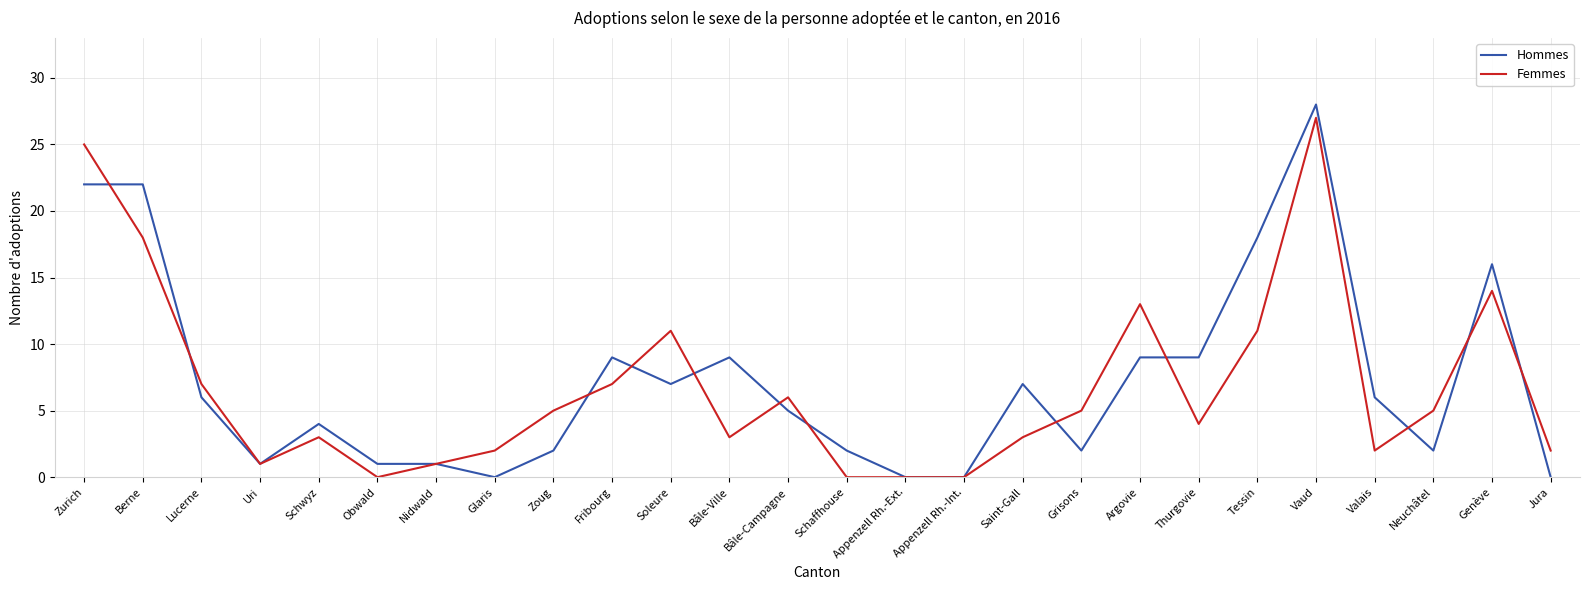

Does the chart have visible grid lines?

Yes